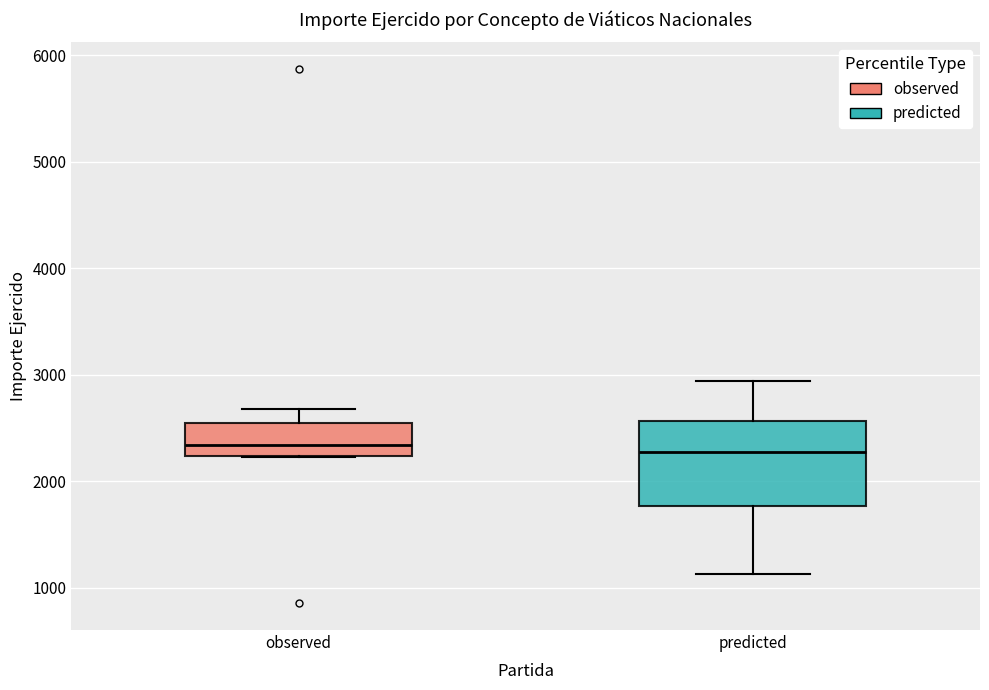

Reading left to right, read every box against the y-axis: the position of its median line, the range the box covers, and the ends of its whiskers. The values are not printed on the chart, so give them approximately, as read against the axis.

observed: median 2300, box 2200 to 2500, whiskers 2200 to 2700
predicted: median 2300, box 1800 to 2600, whiskers 1100 to 2900